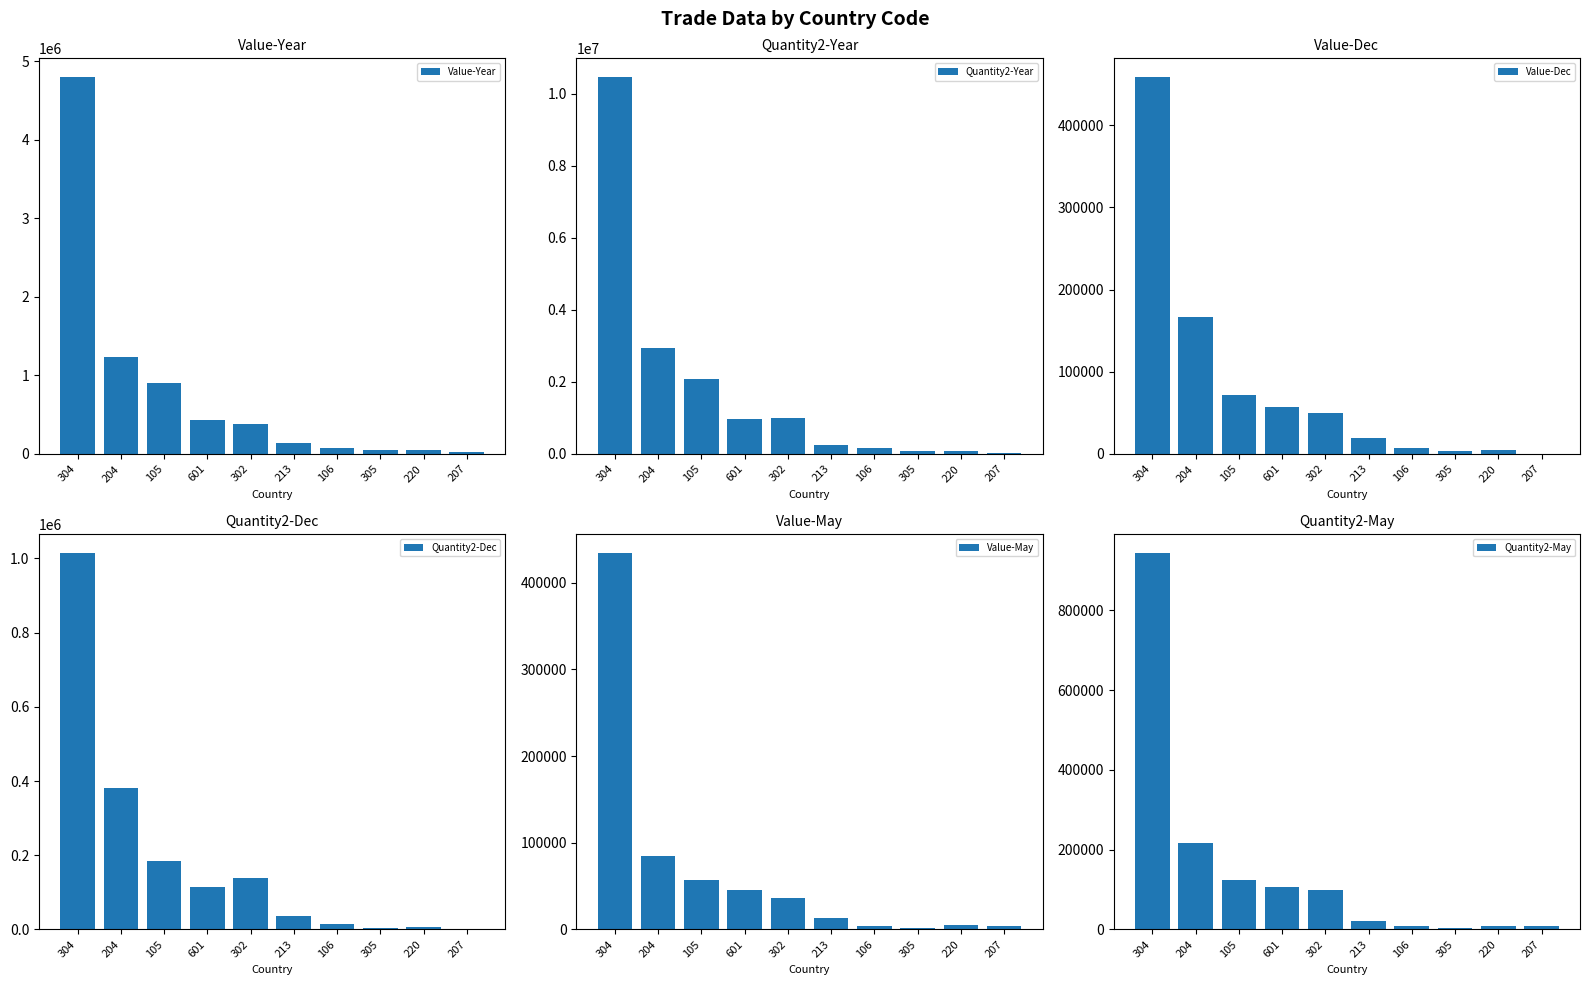

How many groups of bars are there?

10